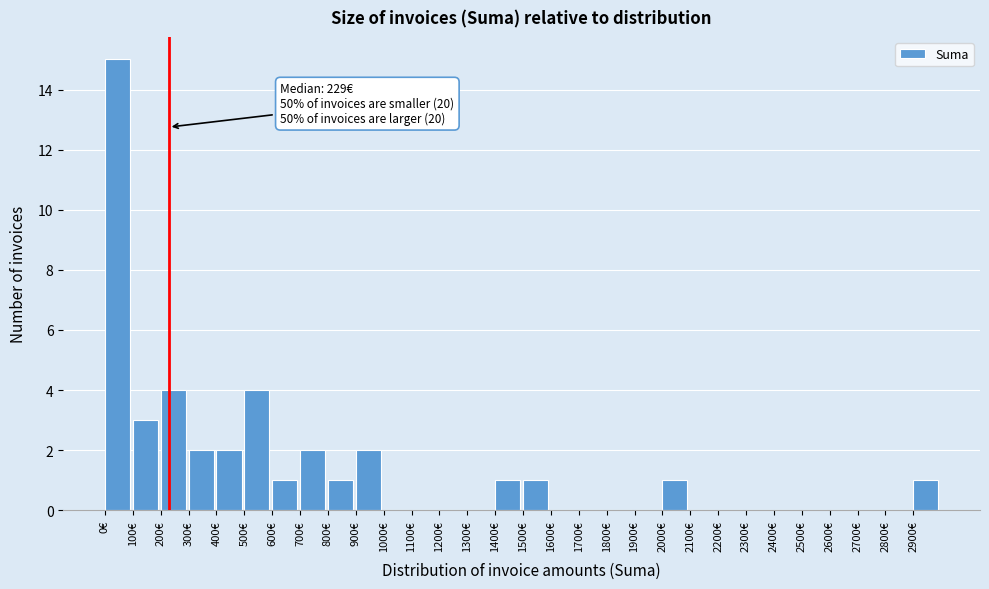

Over which range of the x-axis is the bar tallest?

0 to 100